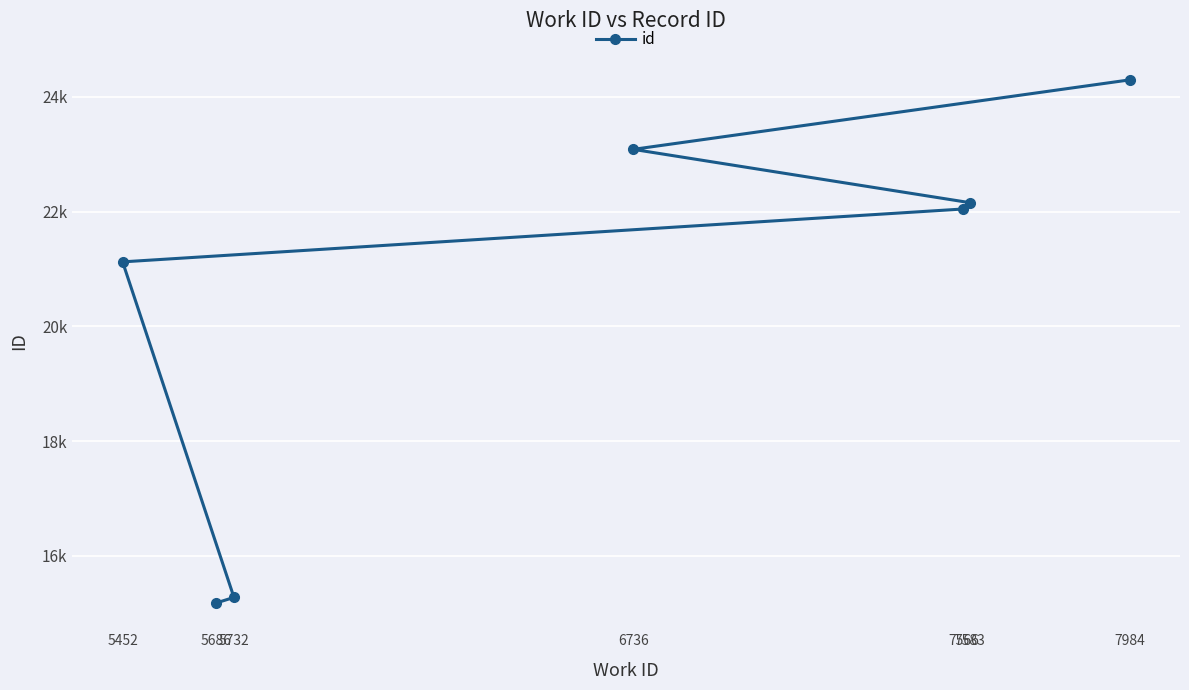

At which category does the chart reach its peak across all series?

7984